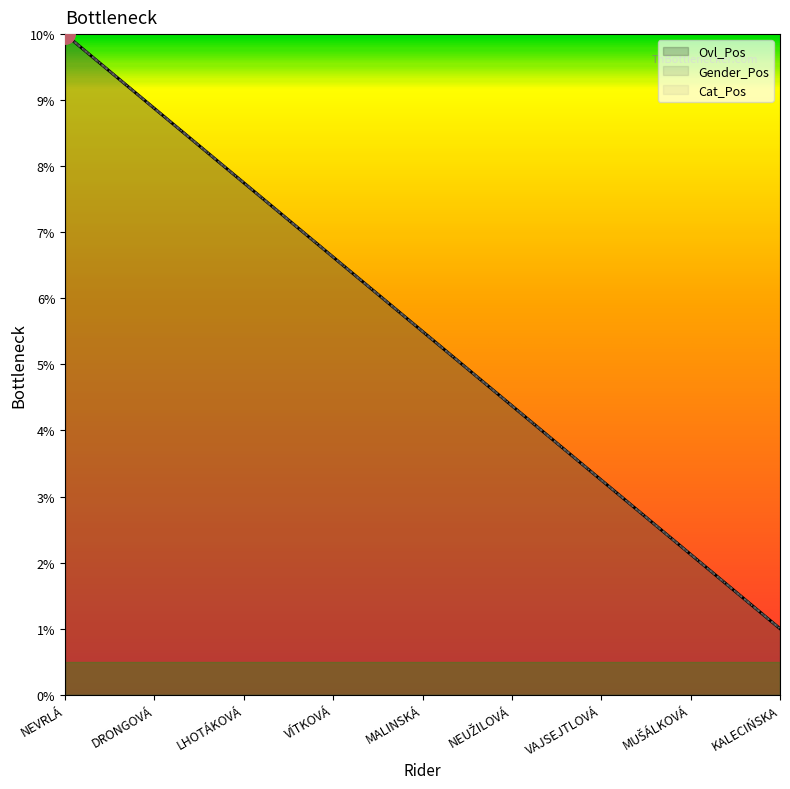

At which category is the sum across all series the highest?

NEVRLÁ